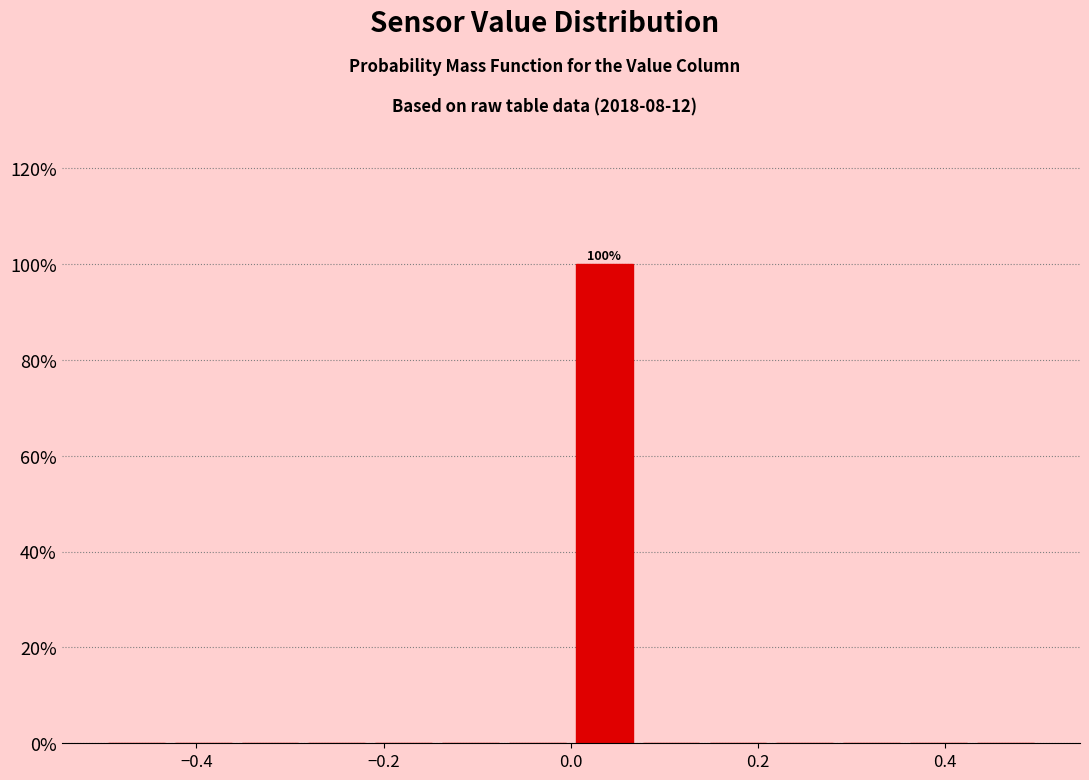

Read against the x-axis, roughly where is the centre of the tallest bar?

0.04